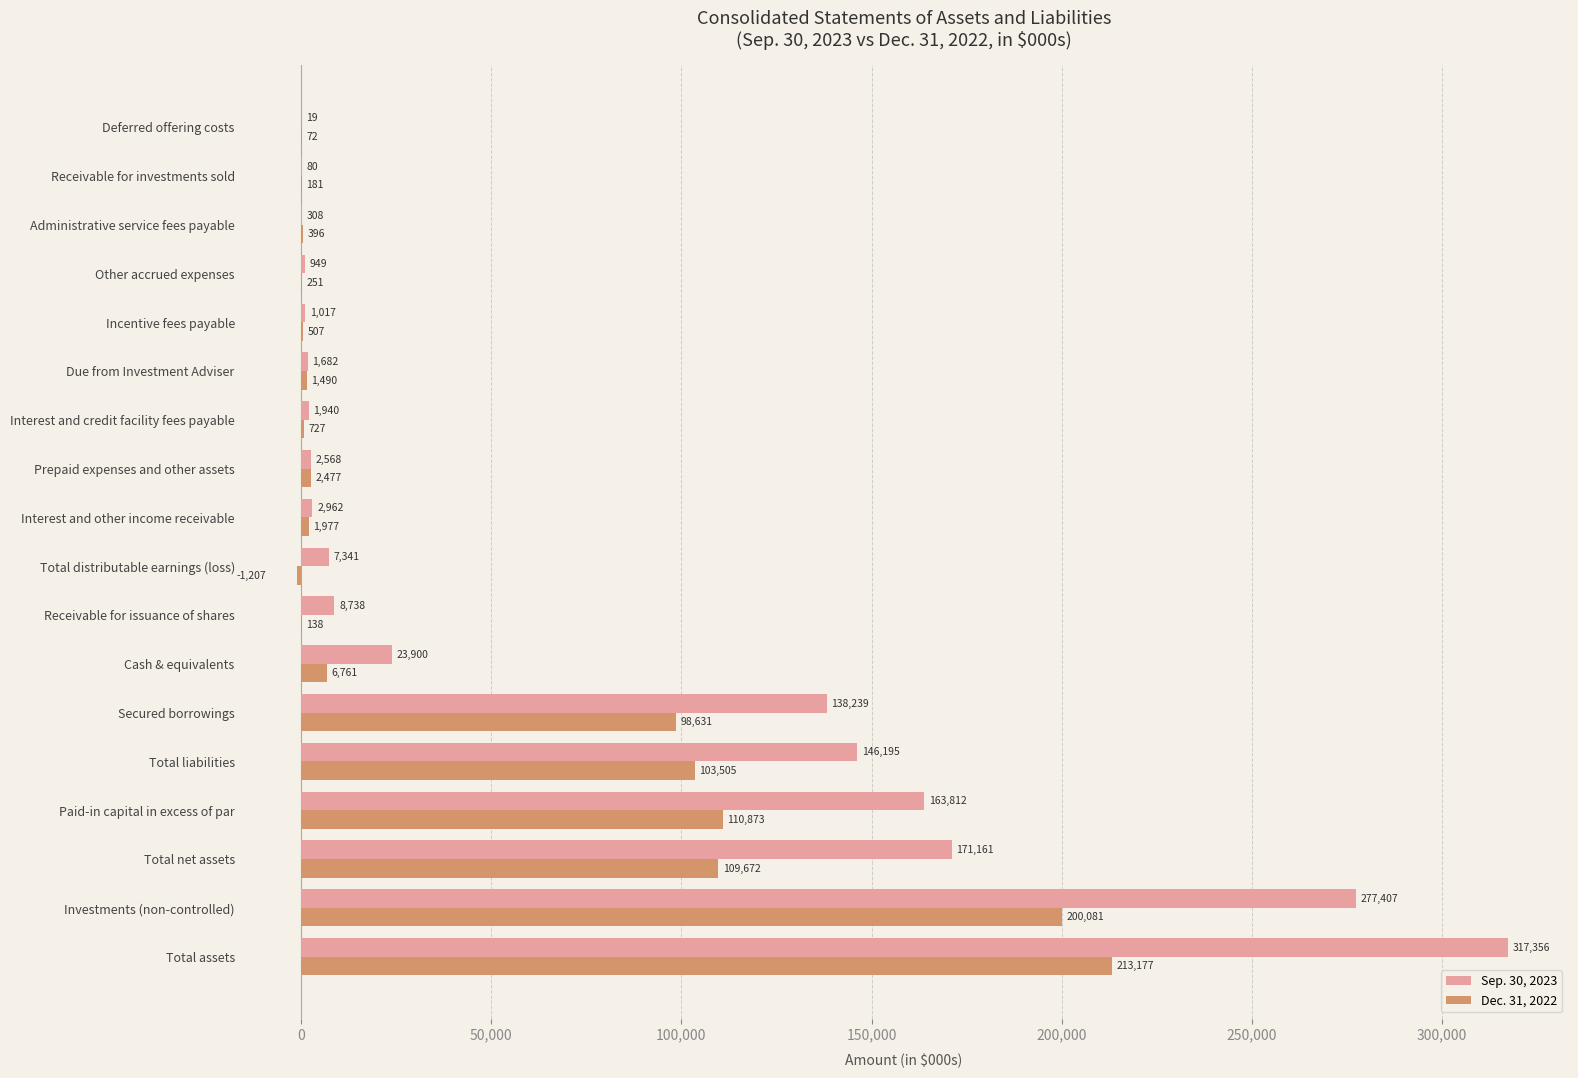

At which label is Sep. 30, 2023 closest to 158687?

Paid-in capital in excess of par